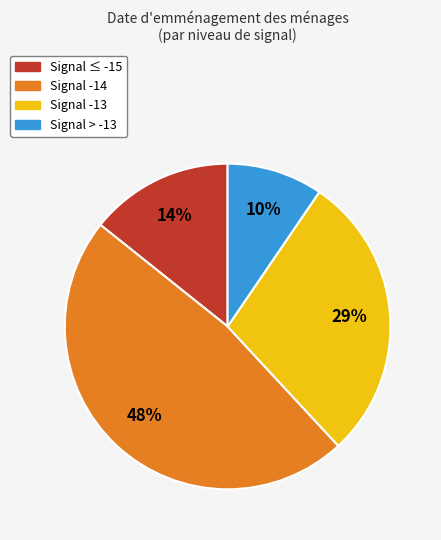

Does any single category account for the majority?

No